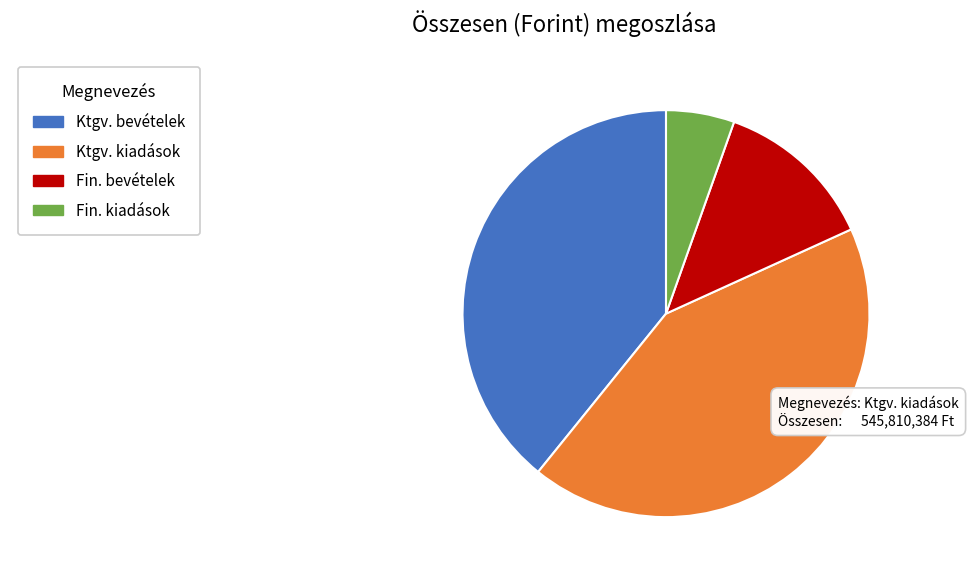

Is there a majority slice in this chart?

No